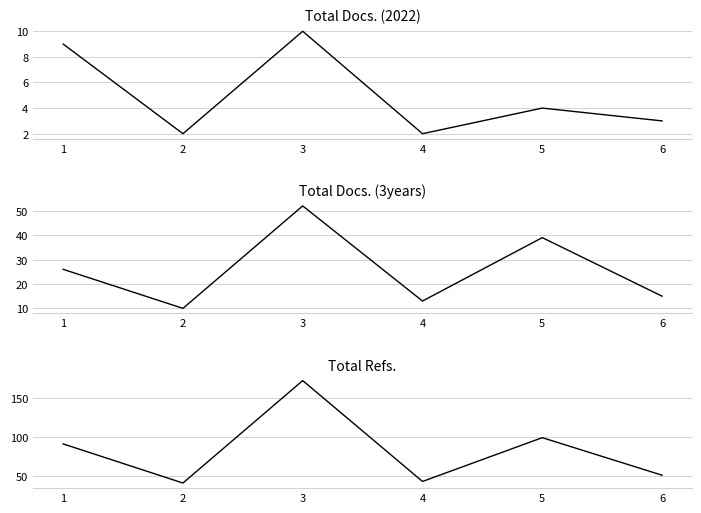

At which label does Total Docs. (2022) first exceed 4?

1